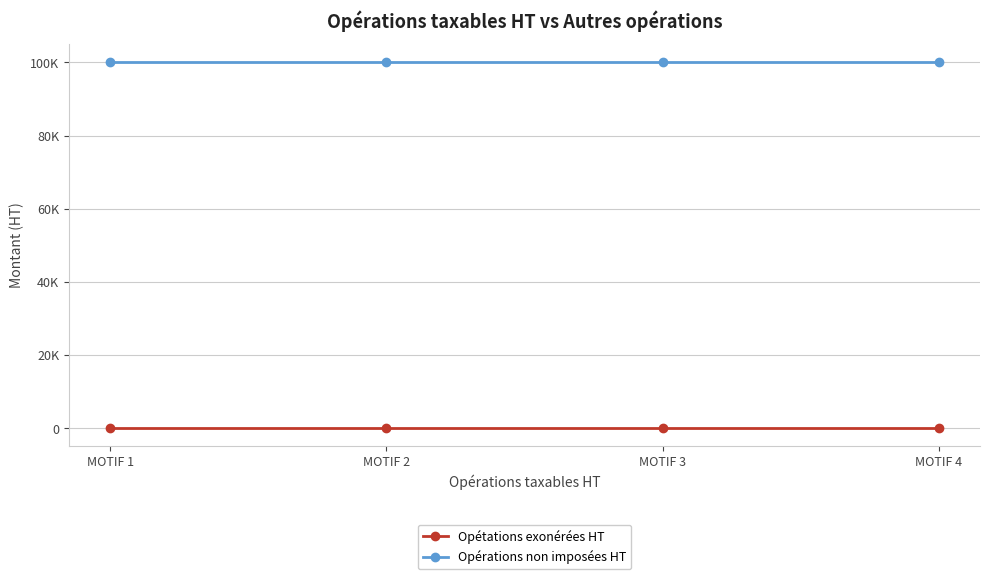

Rank the categories by Opérations non imposées HT value from highest to lowest.

MOTIF 1, MOTIF 2, MOTIF 3, MOTIF 4